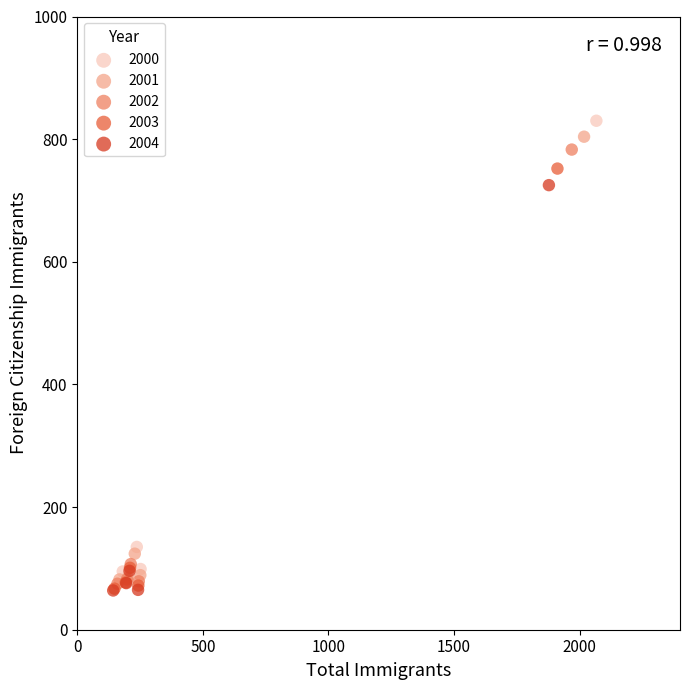

Which series has the widest spread of Y values?

2000